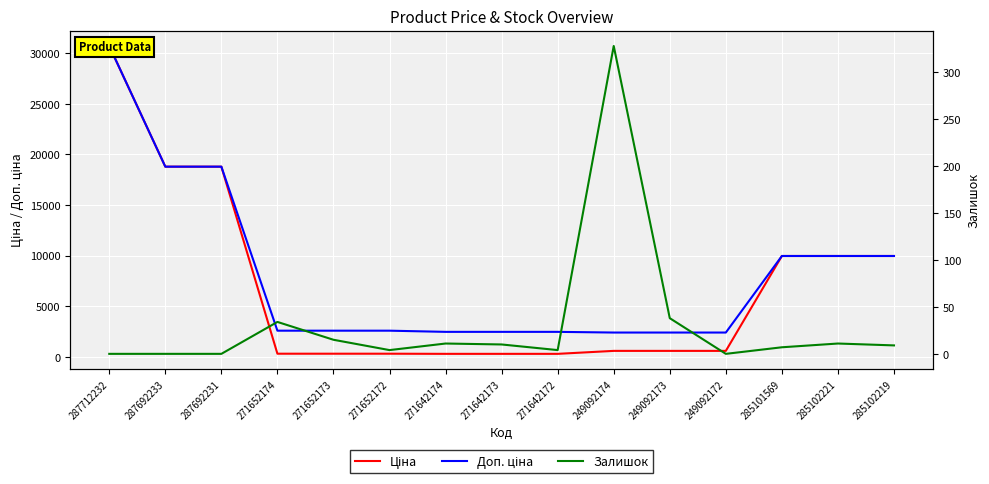

At which category is the sum across all series the highest?

287712232